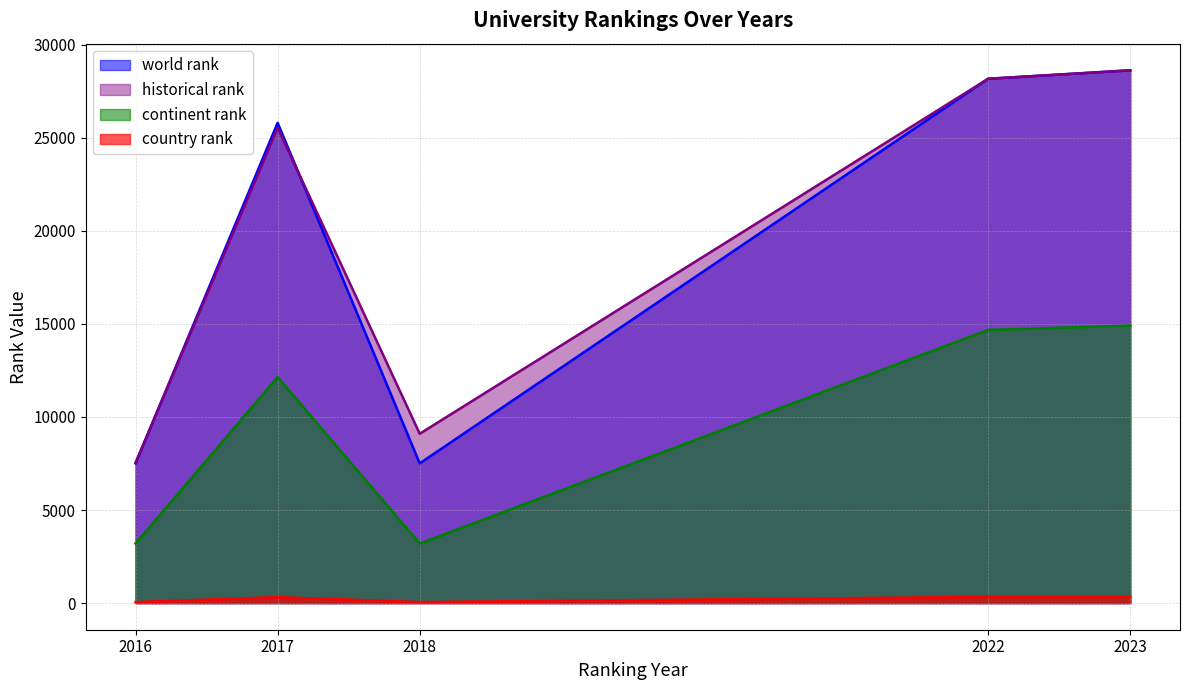

Where is world rank nearest to the value 18062?

2017